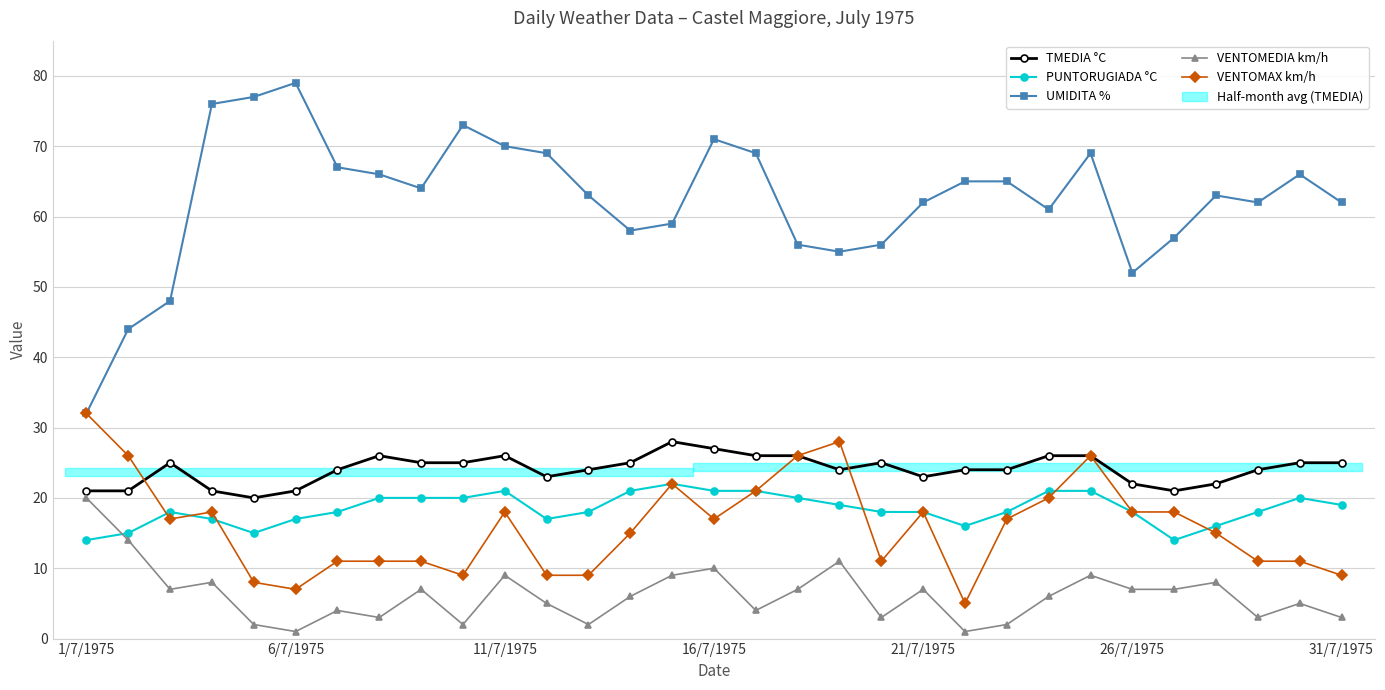

What is the value of the VENTOMEDIA km/h point at the 5th from the left?

2